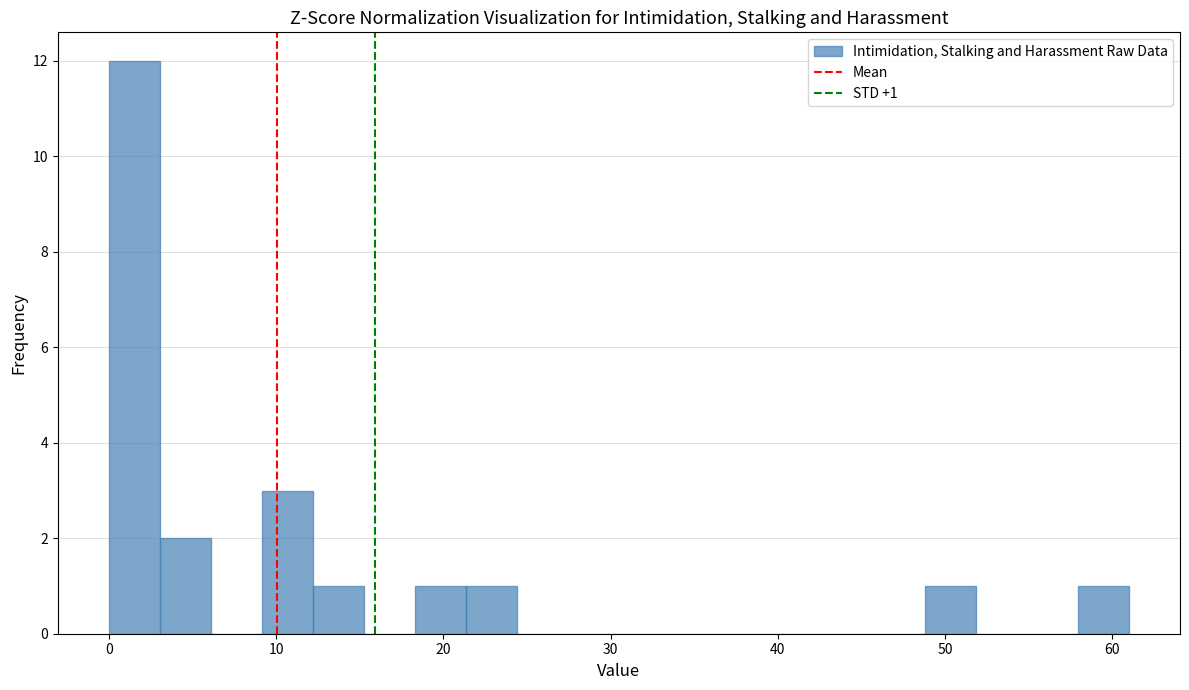

Read against the x-axis, roughly where is the centre of the tallest bar?

2